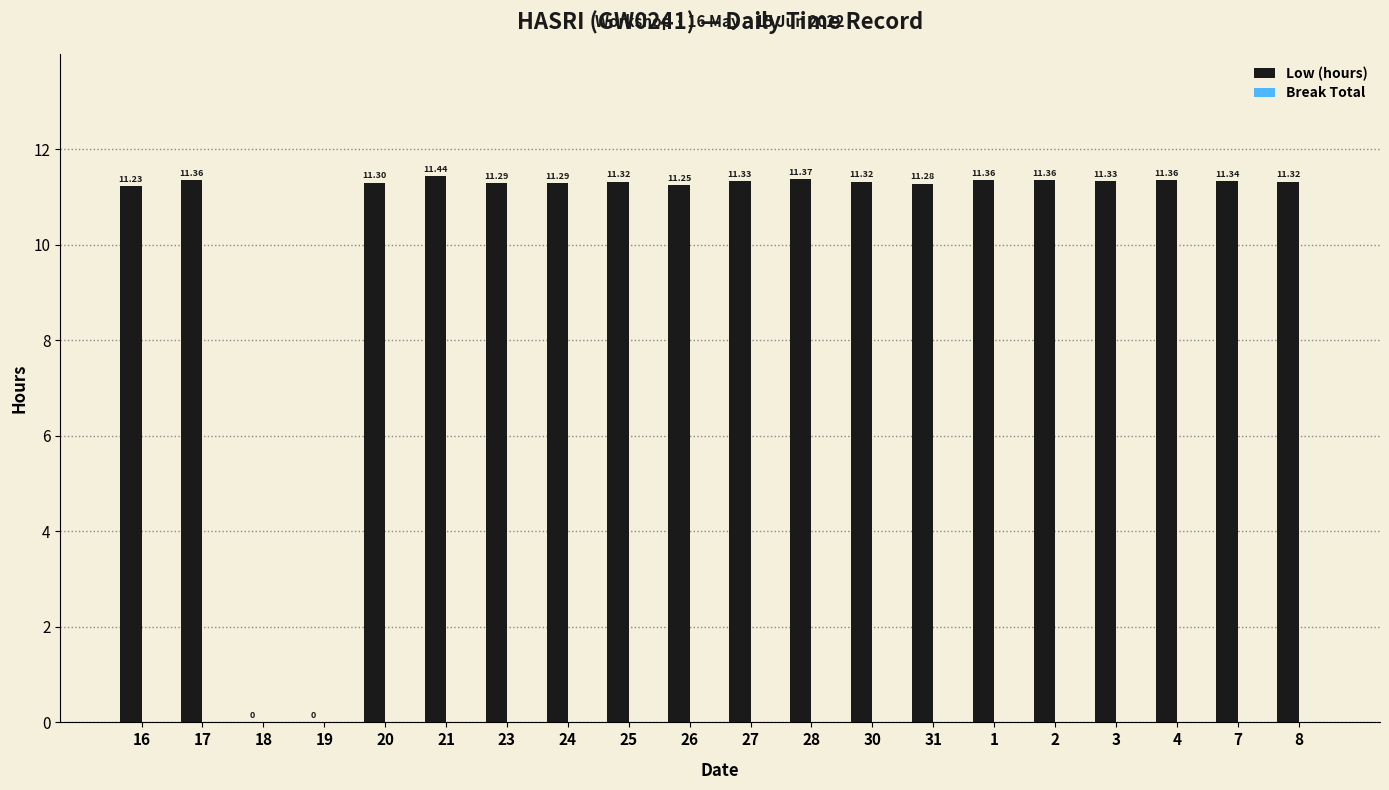

What is the change in value from 18 to 25?

+11.3